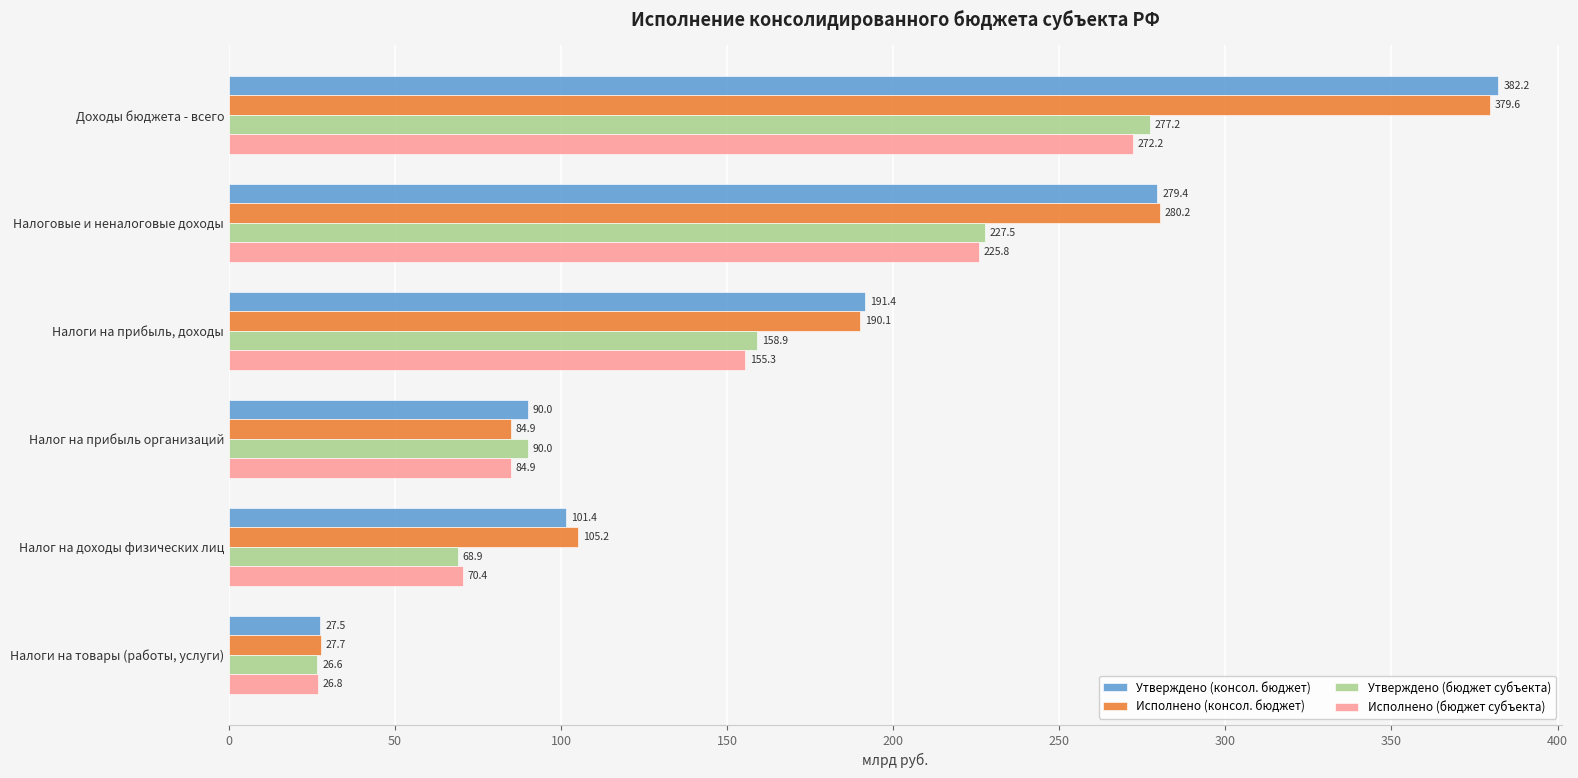

List the labels in order of Утверждено (бюджет субъекта) value, largest first.

Доходы бюджета - всего, Налоговые и неналоговые доходы, Налоги на прибыль, доходы, Налог на прибыль организаций, Налог на доходы физических лиц, Налоги на товары (работы, услуги)